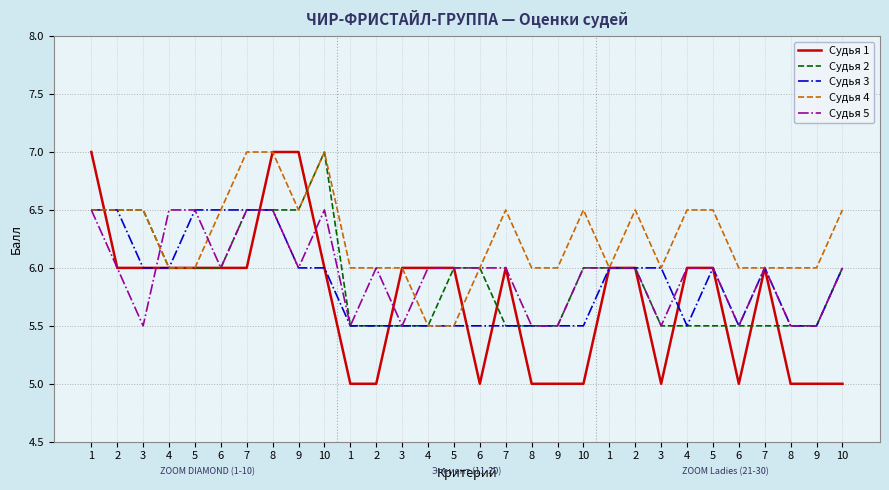

Count the number of data series in this chart.

5